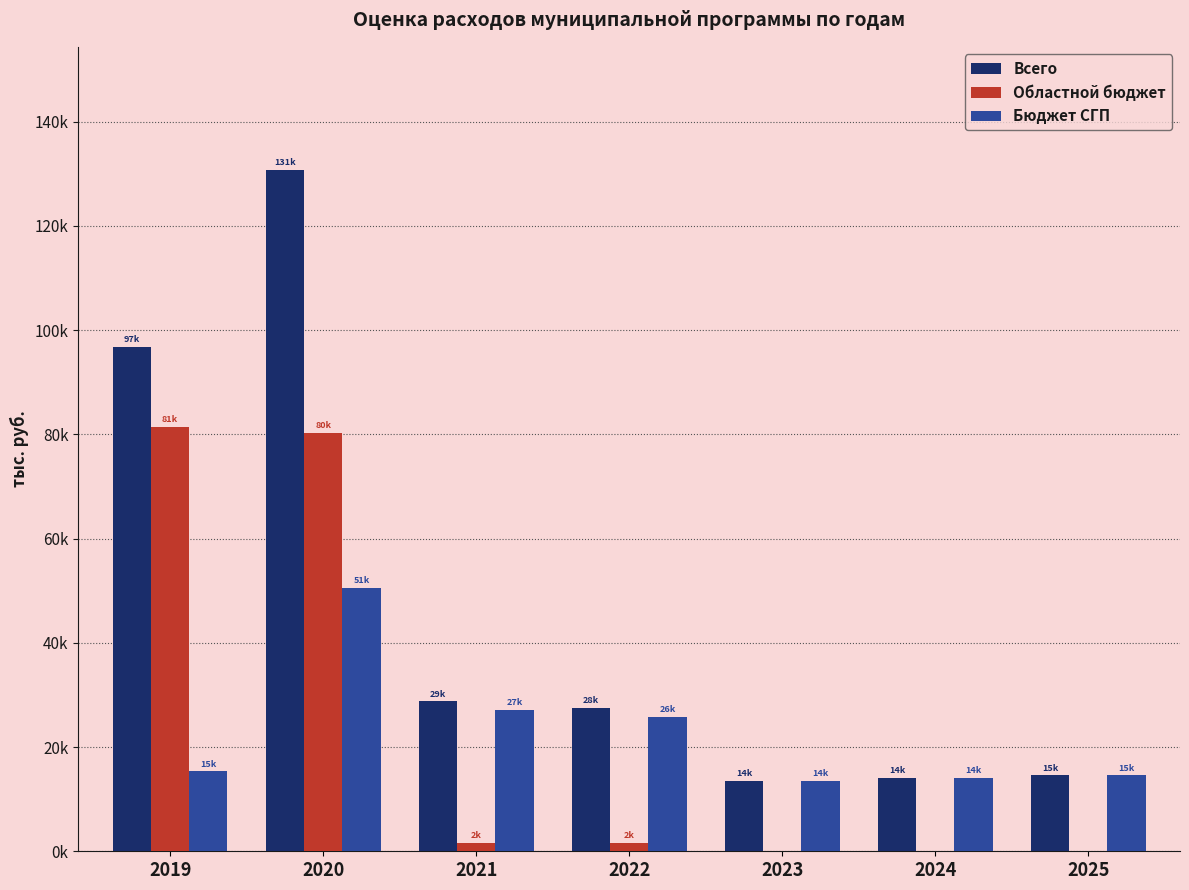

Does the chart contain stacked bars?

No